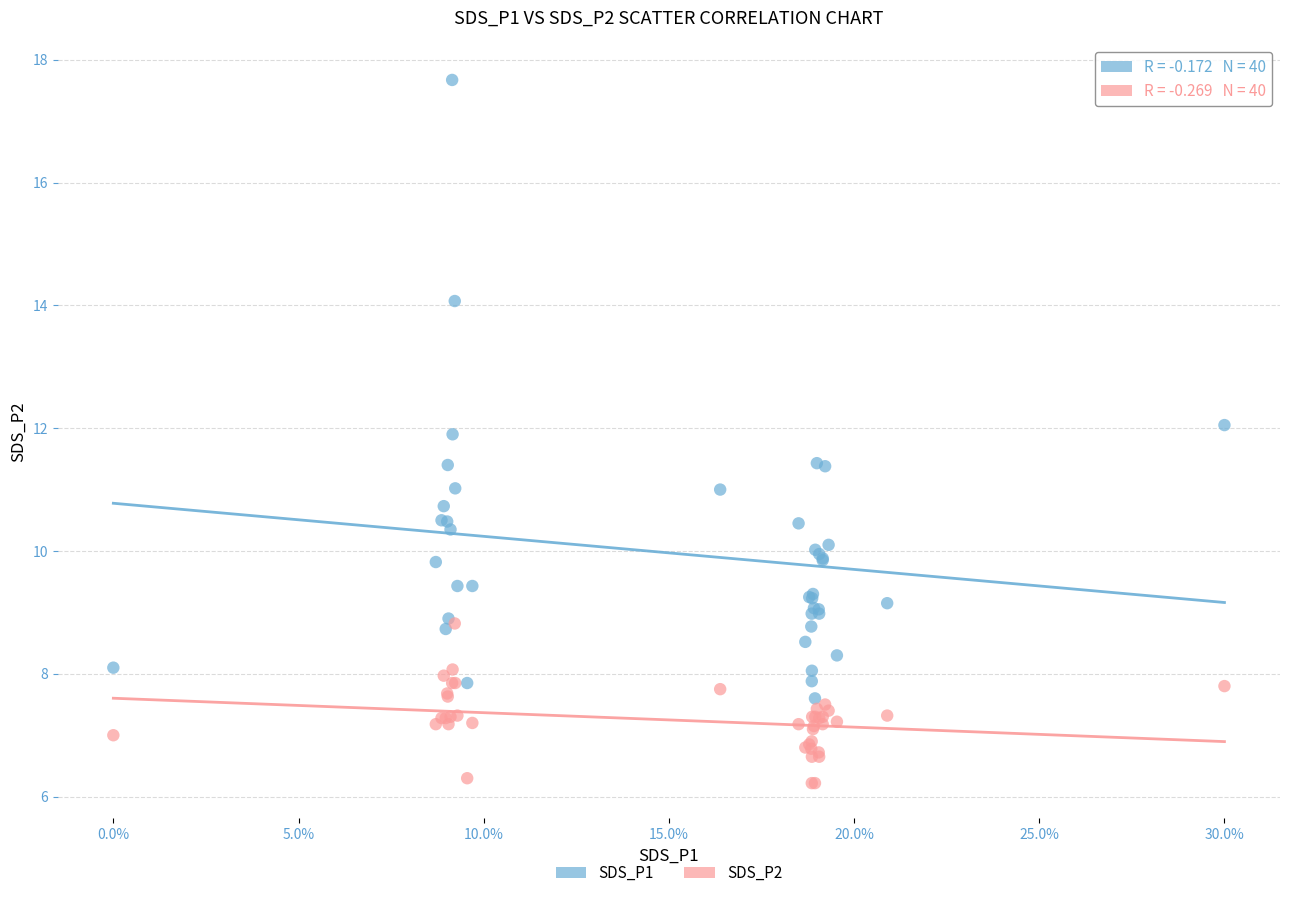

What are all the series names shown in the legend?

SDS_P1, SDS_P2